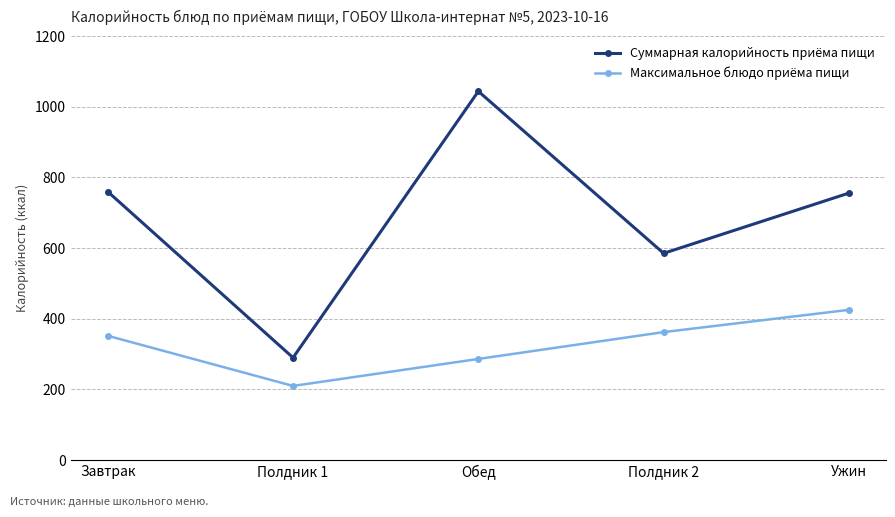

Does the chart display data point markers on the line(s)?

Yes